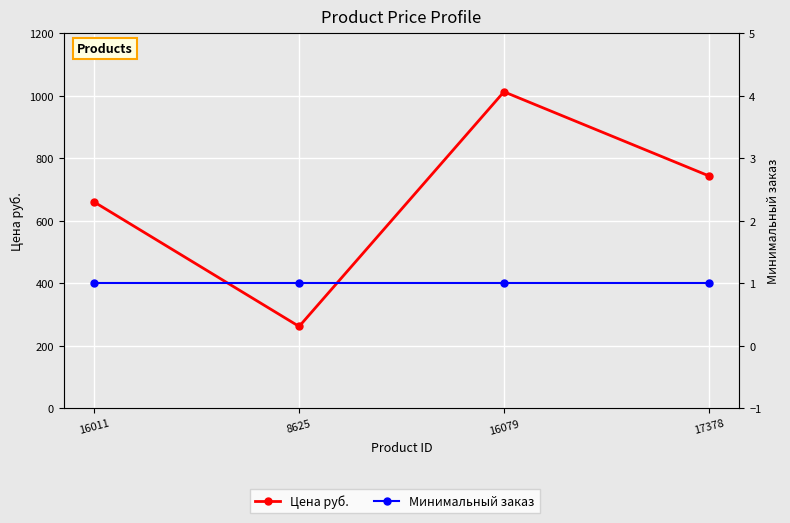

The value of Цена руб. at 16011 is 660. True or false?

True